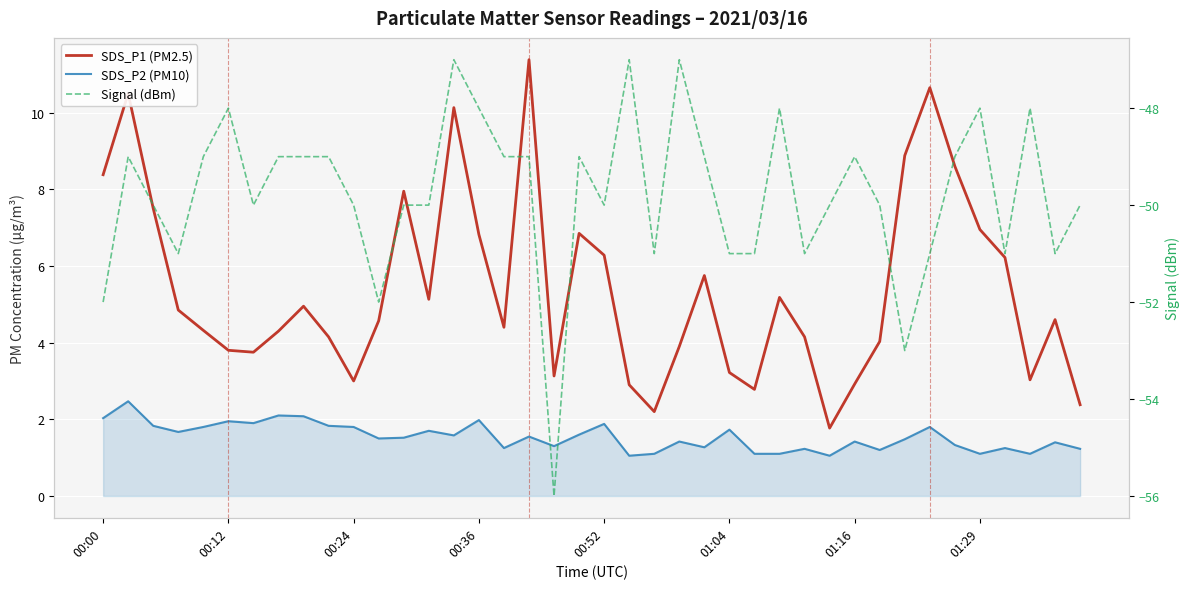

What position from the left is 29?

30